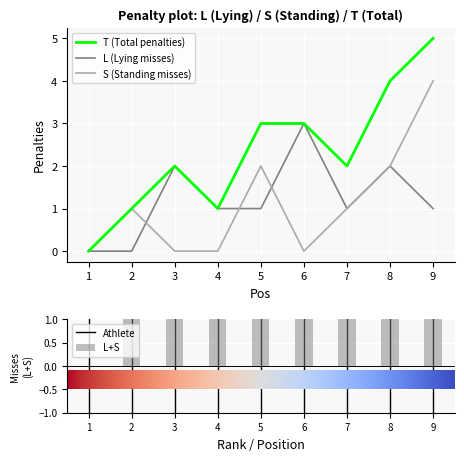

What is the difference between the highest and lowest values at 5?

2